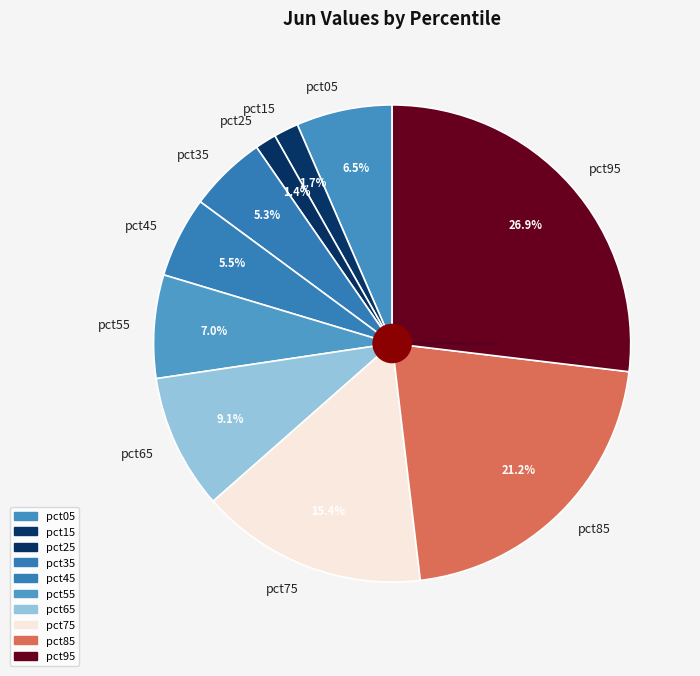

What portion of the pie excludes pct15?

98.3%